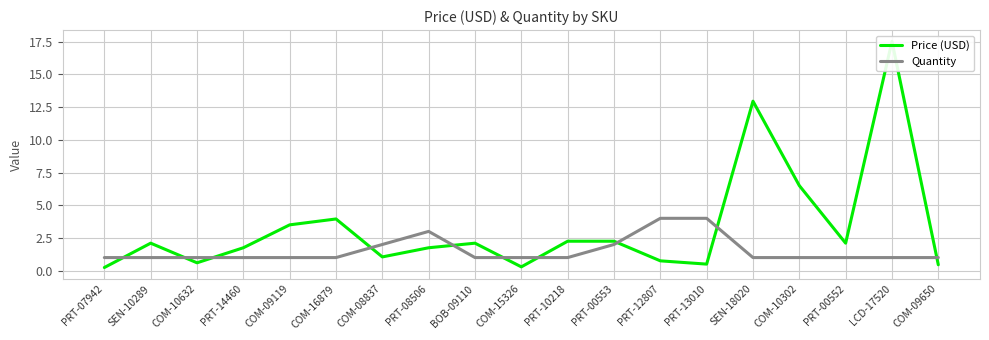

What is the minimum value for Price (USD)?

0.2